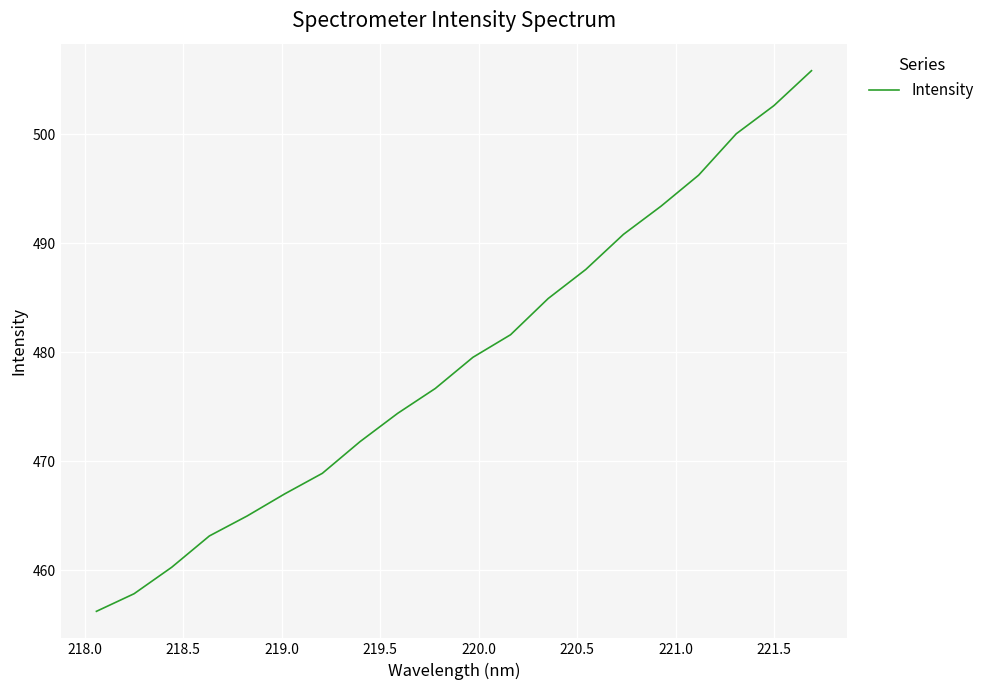

What is the minimum value shown in the chart?

456.2